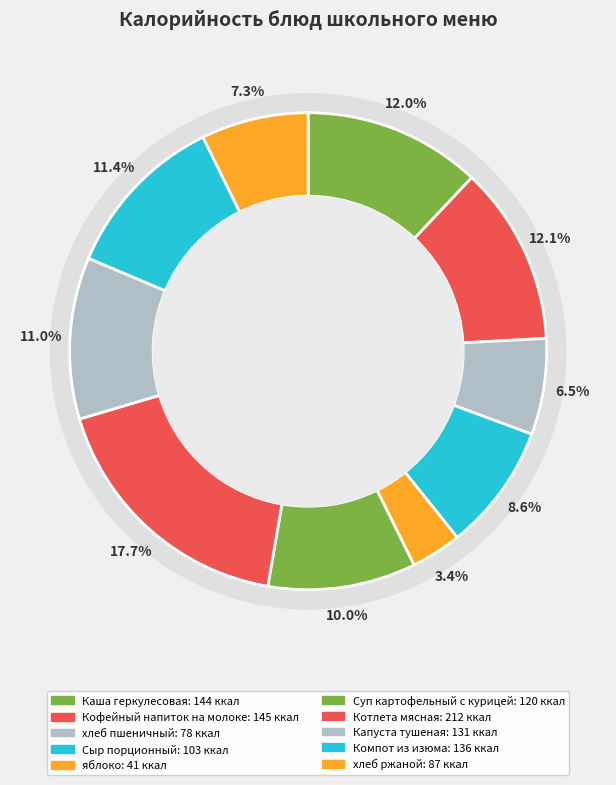

What percentage is the хлеб ржаной slice, to the nearest percent?

7%